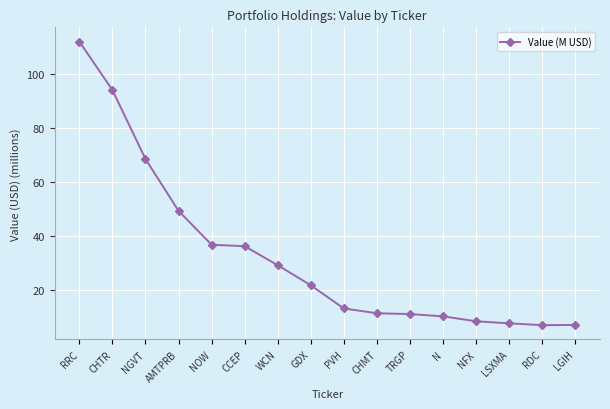

Approximately how many times larger is the value at AMTPRB compared to NOW?

1.3